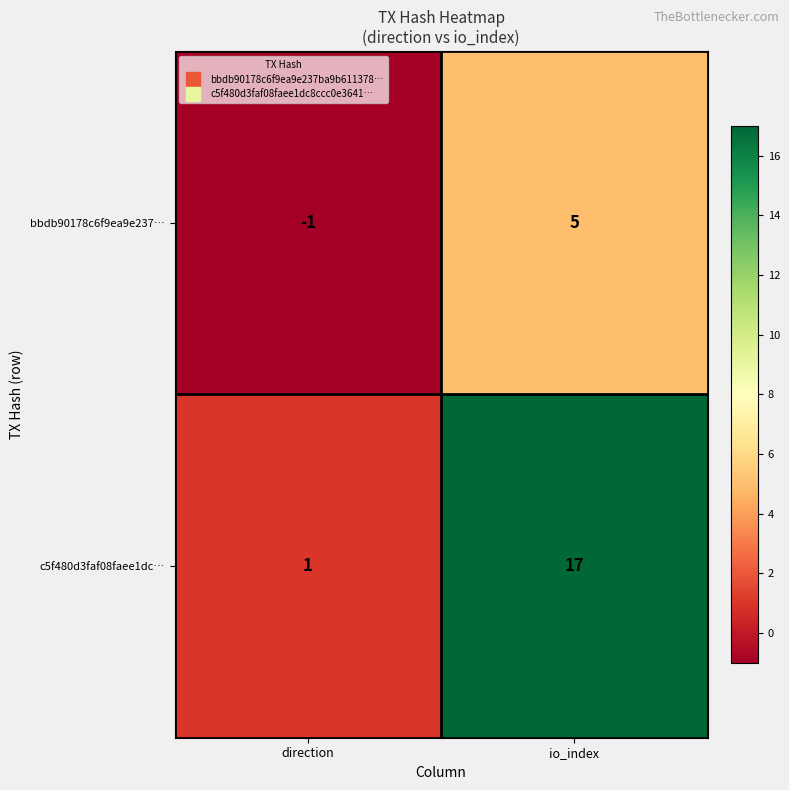

What is the average value of the c5f480d3faf08faee1dc… series?

9